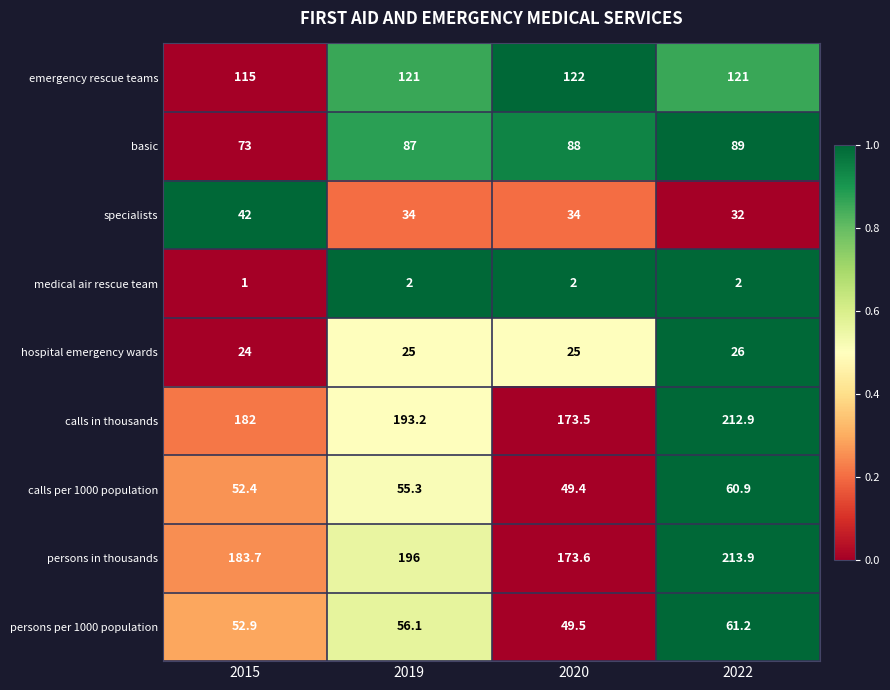

The persons in thousands series shows 73.3 at 2022. True or false?

False